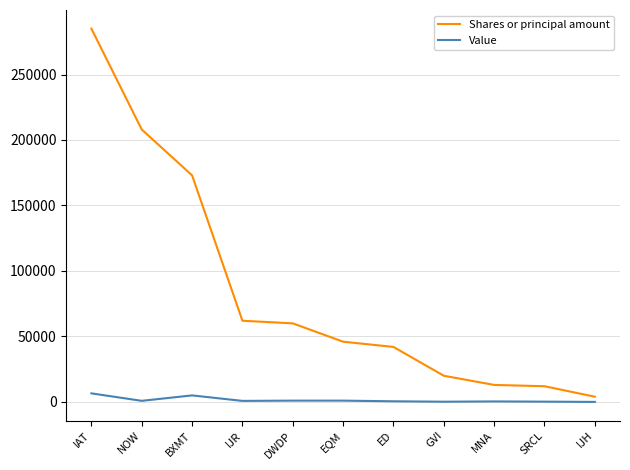

Which category has the lowest value in the Shares or principal amount series?

IJH